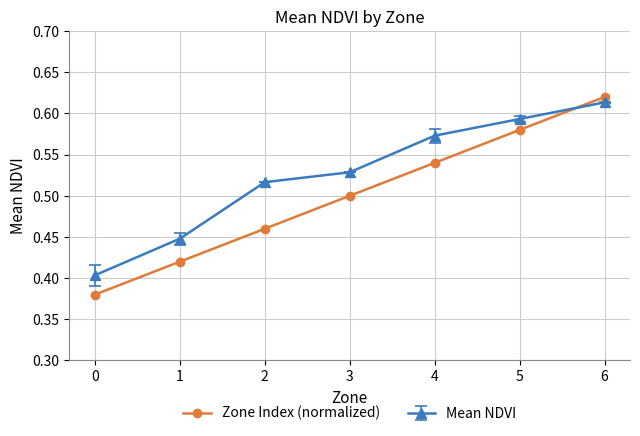

Rank the categories by Zone Index (normalized) value from lowest to highest.

0, 1, 2, 3, 4, 5, 6